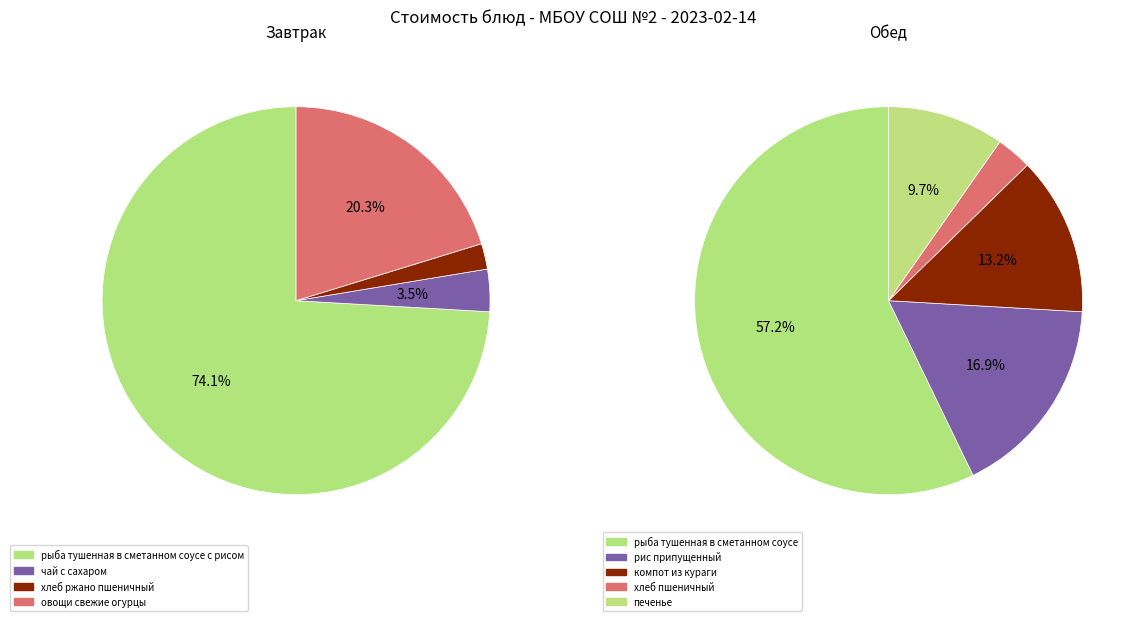

How many slices are in this pie chart?

9